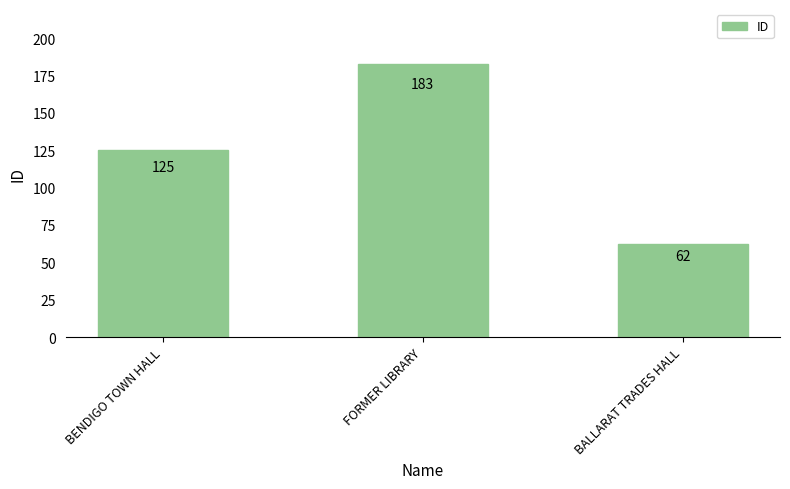

What is the value of the 1st bar from the left?

125